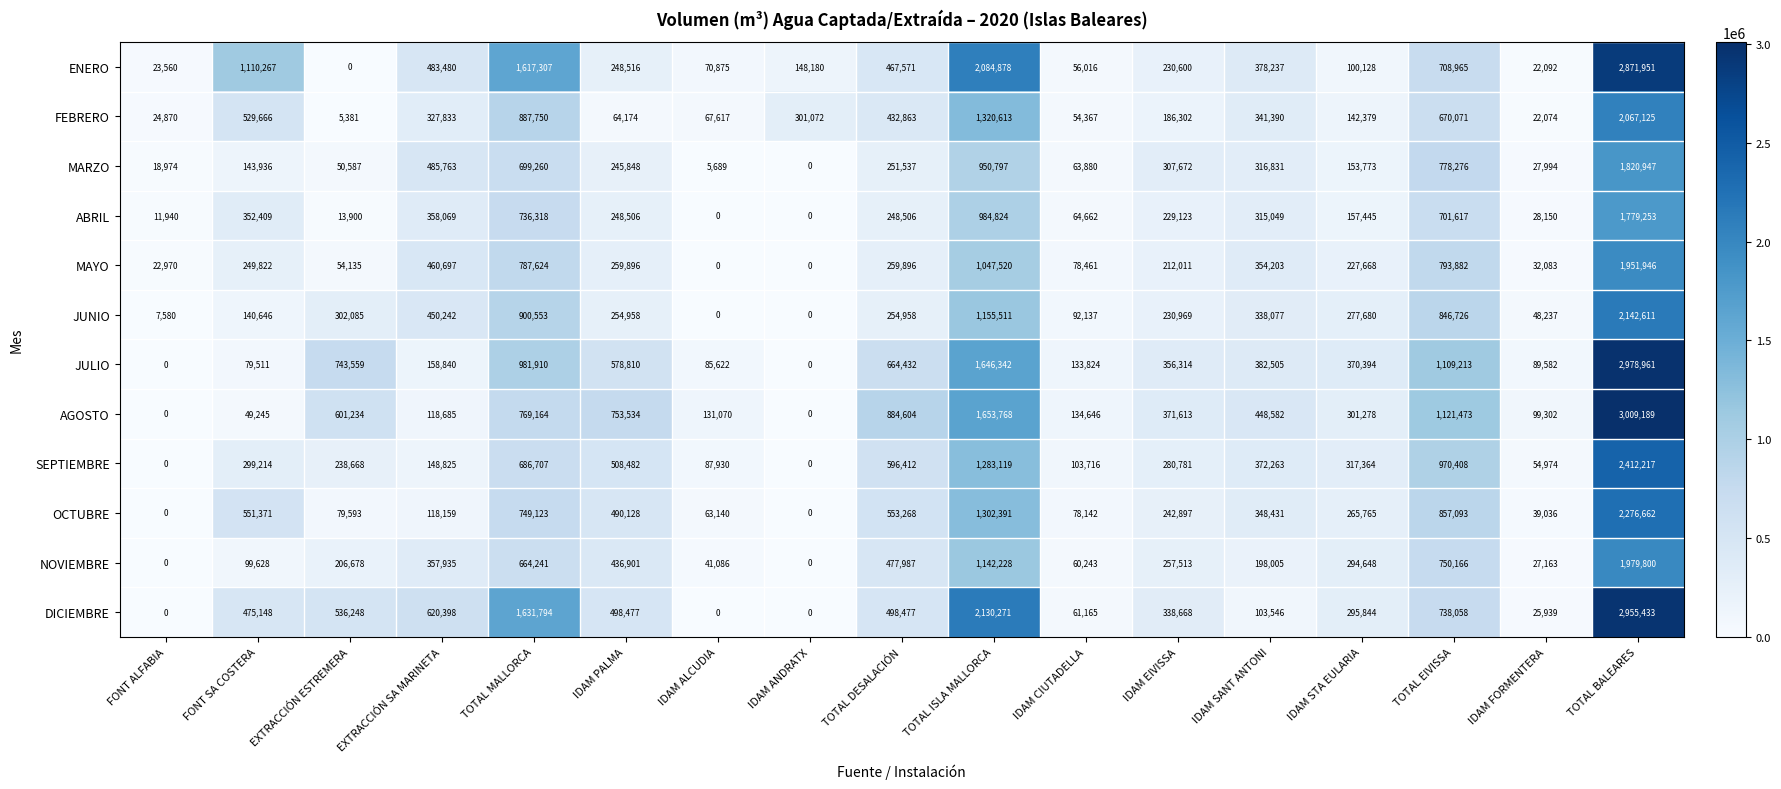

Which series has the widest spread of values?

AGOSTO